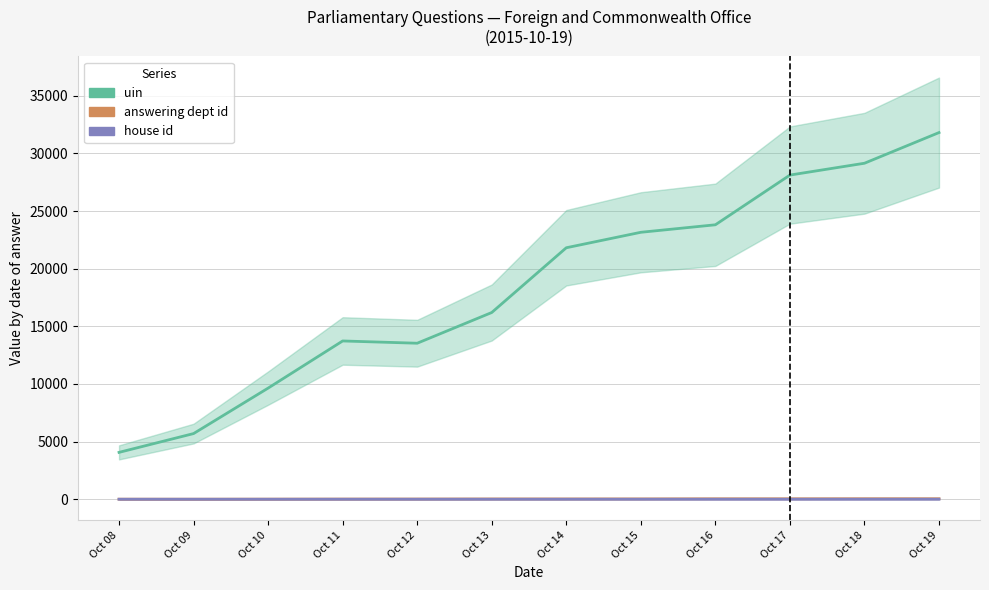

True or false: uin and house id cross at least once.

False